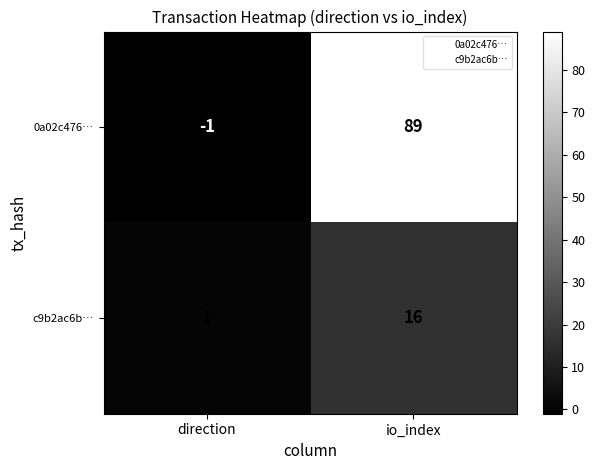

The c9b2ac6b… series shows 1 at direction. True or false?

True